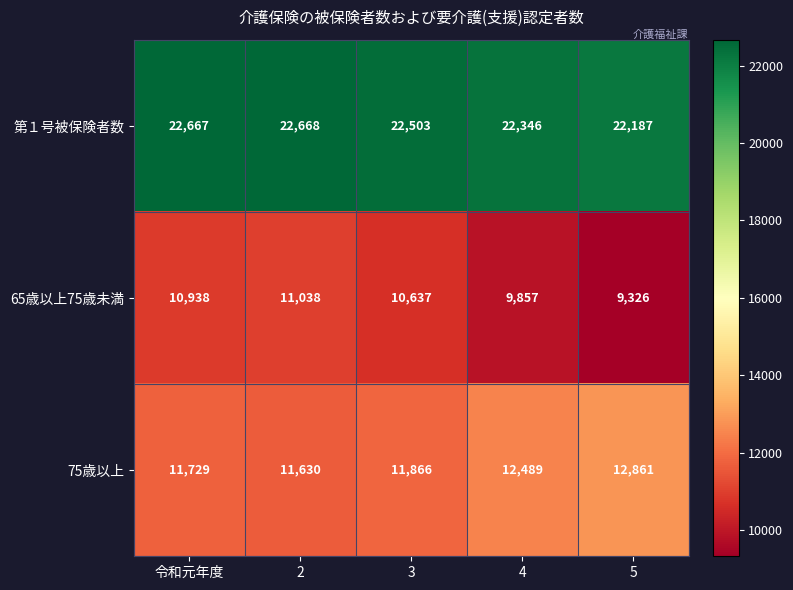

Reading left to right, extract all data points from this chart.

第１号被保険者数: 令和元年度=22667	2=22668	3=22503	4=22346	5=22187
65歳以上75歳未満: 令和元年度=10938	2=11038	3=10637	4=9857	5=9326
75歳以上: 令和元年度=11729	2=11630	3=11866	4=12489	5=12861